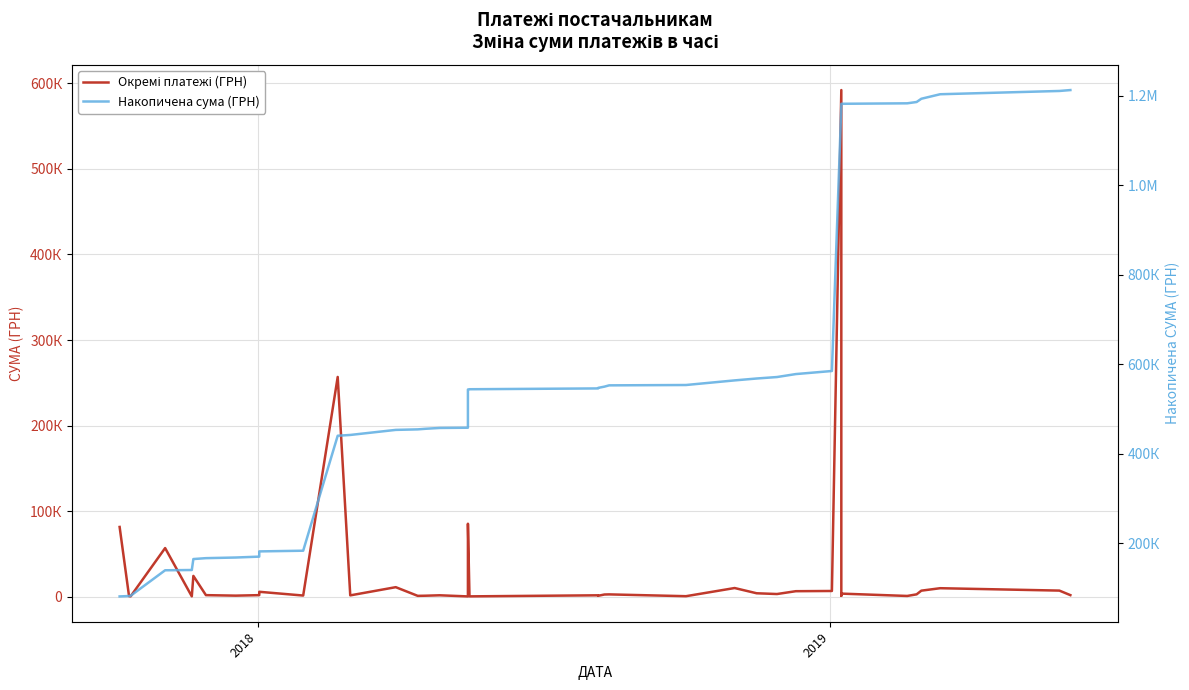

How many data points in Накопичена сума (ГРН) are above 544569?

20